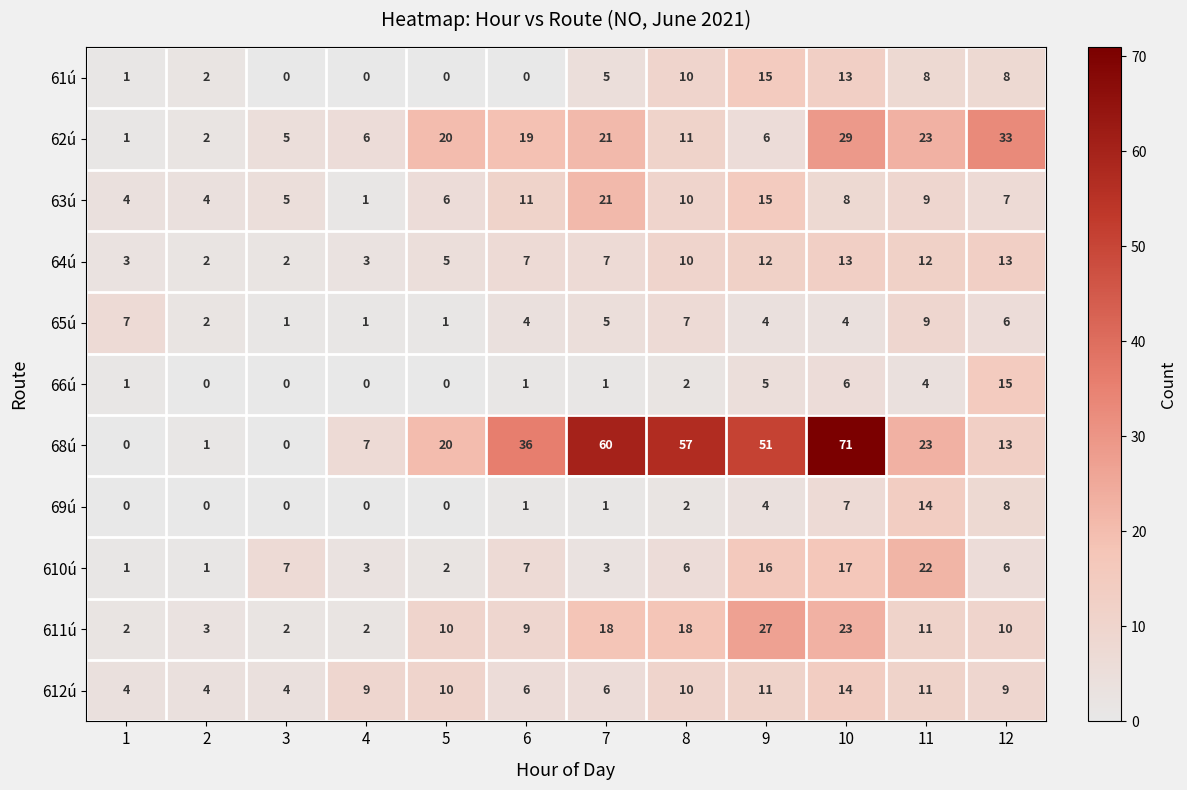

The value of 610ú at 2 is 1. True or false?

True